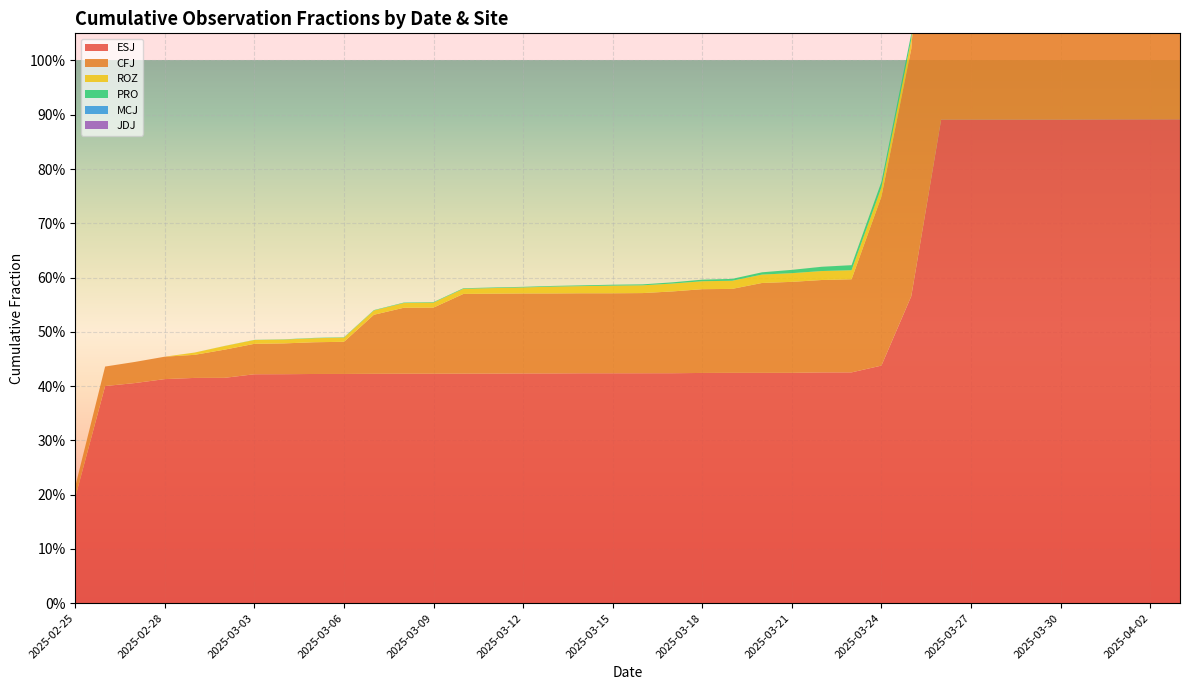

Reading left to right, what are all the values shown in this chart?

ESJ: 2025-02-25=0.2	2025-02-26=0.4	2025-02-27=0.4	2025-02-28=0.4	2025-03-01=0.4	2025-03-02=0.4	2025-03-03=0.4	2025-03-04=0.4	2025-03-05=0.4	2025-03-06=0.4	2025-03-07=0.4	2025-03-08=0.4	2025-03-09=0.4	2025-03-10=0.4	2025-03-11=0.4	2025-03-12=0.4	2025-03-13=0.4	2025-03-14=0.4	2025-03-15=0.4	2025-03-16=0.4	2025-03-17=0.4	2025-03-18=0.4	2025-03-19=0.4	2025-03-20=0.4	2025-03-21=0.4	2025-03-22=0.4	2025-03-23=0.4	2025-03-24=0.4	2025-03-25=0.6	2025-03-26=0.9	2025-03-27=0.9	2025-03-28=0.9	2025-03-29=0.9	2025-03-30=0.9	2025-03-31=0.9	2025-04-01=0.9	2025-04-02=0.9	2025-04-03=0.9
CFJ: 2025-02-25=0.0	2025-02-26=0.0	2025-02-27=0.0	2025-02-28=0.0	2025-03-01=0.0	2025-03-02=0.1	2025-03-03=0.1	2025-03-04=0.1	2025-03-05=0.1	2025-03-06=0.1	2025-03-07=0.1	2025-03-08=0.1	2025-03-09=0.1	2025-03-10=0.1	2025-03-11=0.1	2025-03-12=0.1	2025-03-13=0.1	2025-03-14=0.1	2025-03-15=0.1	2025-03-16=0.1	2025-03-17=0.2	2025-03-18=0.2	2025-03-19=0.2	2025-03-20=0.2	2025-03-21=0.2	2025-03-22=0.2	2025-03-23=0.2	2025-03-24=0.3	2025-03-25=0.5	2025-03-26=0.8	2025-03-27=0.8	2025-03-28=0.8	2025-03-29=0.8	2025-03-30=0.8	2025-03-31=0.8	2025-04-01=0.8	2025-04-02=0.8	2025-04-03=0.8
ROZ: 2025-02-25=0.0	2025-02-26=0.0	2025-02-27=0.0	2025-02-28=0.0	2025-03-01=0.0	2025-03-02=0.0	2025-03-03=0.0	2025-03-04=0.0	2025-03-05=0.0	2025-03-06=0.0	2025-03-07=0.0	2025-03-08=0.0	2025-03-09=0.0	2025-03-10=0.0	2025-03-11=0.0	2025-03-12=0.0	2025-03-13=0.0	2025-03-14=0.0	2025-03-15=0.0	2025-03-16=0.0	2025-03-17=0.0	2025-03-18=0.0	2025-03-19=0.0	2025-03-20=0.0	2025-03-21=0.0	2025-03-22=0.0	2025-03-23=0.0	2025-03-24=0.0	2025-03-25=0.0	2025-03-26=0.0	2025-03-27=0.0	2025-03-28=0.0	2025-03-29=0.0	2025-03-30=0.0	2025-03-31=0.0	2025-04-01=0.0	2025-04-02=0.0	2025-04-03=0.0
PRO: 2025-02-25=0.0	2025-02-26=0.0	2025-02-27=0.0	2025-02-28=0.0	2025-03-01=0.0	2025-03-02=0.0	2025-03-03=0.0	2025-03-04=0.0	2025-03-05=0.0	2025-03-06=0.0	2025-03-07=0.0	2025-03-08=0.0	2025-03-09=0.0	2025-03-10=0.0	2025-03-11=0.0	2025-03-12=0.0	2025-03-13=0.0	2025-03-14=0.0	2025-03-15=0.0	2025-03-16=0.0	2025-03-17=0.0	2025-03-18=0.0	2025-03-19=0.0	2025-03-20=0.0	2025-03-21=0.0	2025-03-22=0.0	2025-03-23=0.0	2025-03-24=0.0	2025-03-25=0.0	2025-03-26=0.0	2025-03-27=0.0	2025-03-28=0.0	2025-03-29=0.0	2025-03-30=0.0	2025-03-31=0.0	2025-04-01=0.0	2025-04-02=0.0	2025-04-03=0.0
MCJ: 2025-02-25=0.0	2025-02-26=0.0	2025-02-27=0.0	2025-02-28=0.0	2025-03-01=0.0	2025-03-02=0.0	2025-03-03=0.0	2025-03-04=0.0	2025-03-05=0.0	2025-03-06=0.0	2025-03-07=0.0	2025-03-08=0.0	2025-03-09=0.0	2025-03-10=0.0	2025-03-11=0.0	2025-03-12=0.0	2025-03-13=0.0	2025-03-14=0.0	2025-03-15=0.0	2025-03-16=0.0	2025-03-17=0.0	2025-03-18=0.0	2025-03-19=0.0	2025-03-20=0.0	2025-03-21=0.0	2025-03-22=0.0	2025-03-23=0.0	2025-03-24=0.0	2025-03-25=0.0	2025-03-26=0.0	2025-03-27=0.0	2025-03-28=0.0	2025-03-29=0.0	2025-03-30=0.0	2025-03-31=0.0	2025-04-01=0.0	2025-04-02=0.0	2025-04-03=0.0
JDJ: 2025-02-25=0.0	2025-02-26=0.0	2025-02-27=0.0	2025-02-28=0.0	2025-03-01=0.0	2025-03-02=0.0	2025-03-03=0.0	2025-03-04=0.0	2025-03-05=0.0	2025-03-06=0.0	2025-03-07=0.0	2025-03-08=0.0	2025-03-09=0.0	2025-03-10=0.0	2025-03-11=0.0	2025-03-12=0.0	2025-03-13=0.0	2025-03-14=0.0	2025-03-15=0.0	2025-03-16=0.0	2025-03-17=0.0	2025-03-18=0.0	2025-03-19=0.0	2025-03-20=0.0	2025-03-21=0.0	2025-03-22=0.0	2025-03-23=0.0	2025-03-24=0.0	2025-03-25=0.0	2025-03-26=0.0	2025-03-27=0.0	2025-03-28=0.0	2025-03-29=0.0	2025-03-30=0.0	2025-03-31=0.0	2025-04-01=0.0	2025-04-02=0.0	2025-04-03=0.0